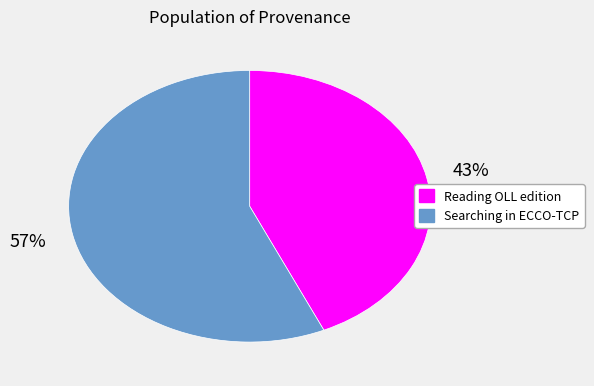

True or false: Reading OLL edition accounts for 38% of the total.

False